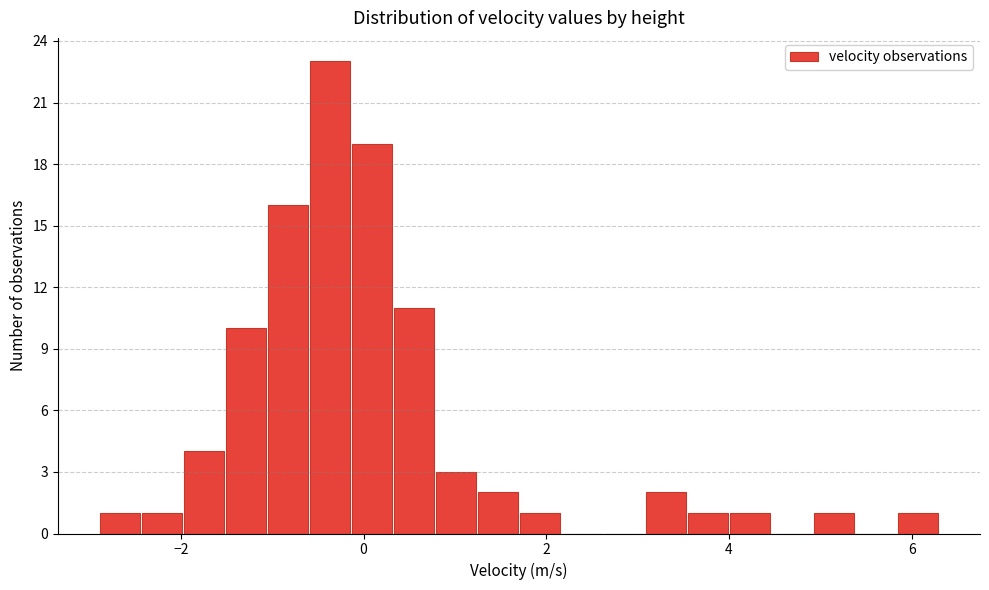

Read against the x-axis, roughly where is the centre of the tallest bar?

-0.4